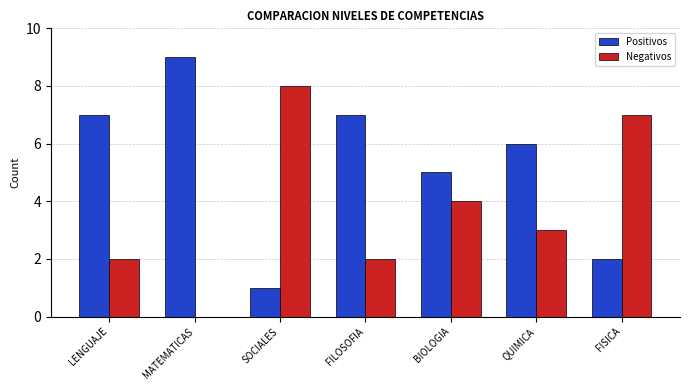

Is the value of Positivos at BIOLOGIA greater than the value of Negativos at FILOSOFIA?

Yes